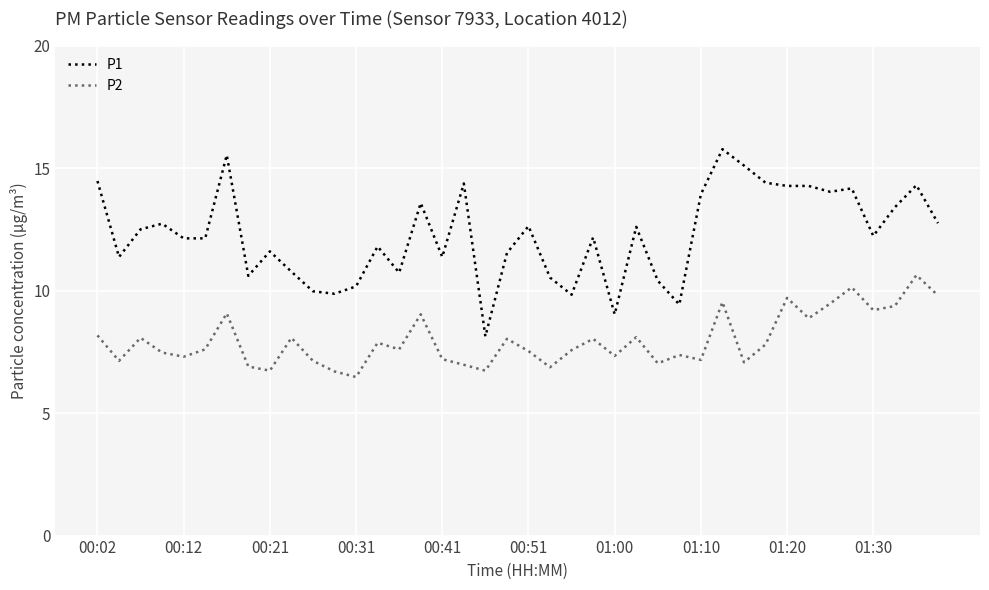

Does the chart have visible grid lines?

Yes